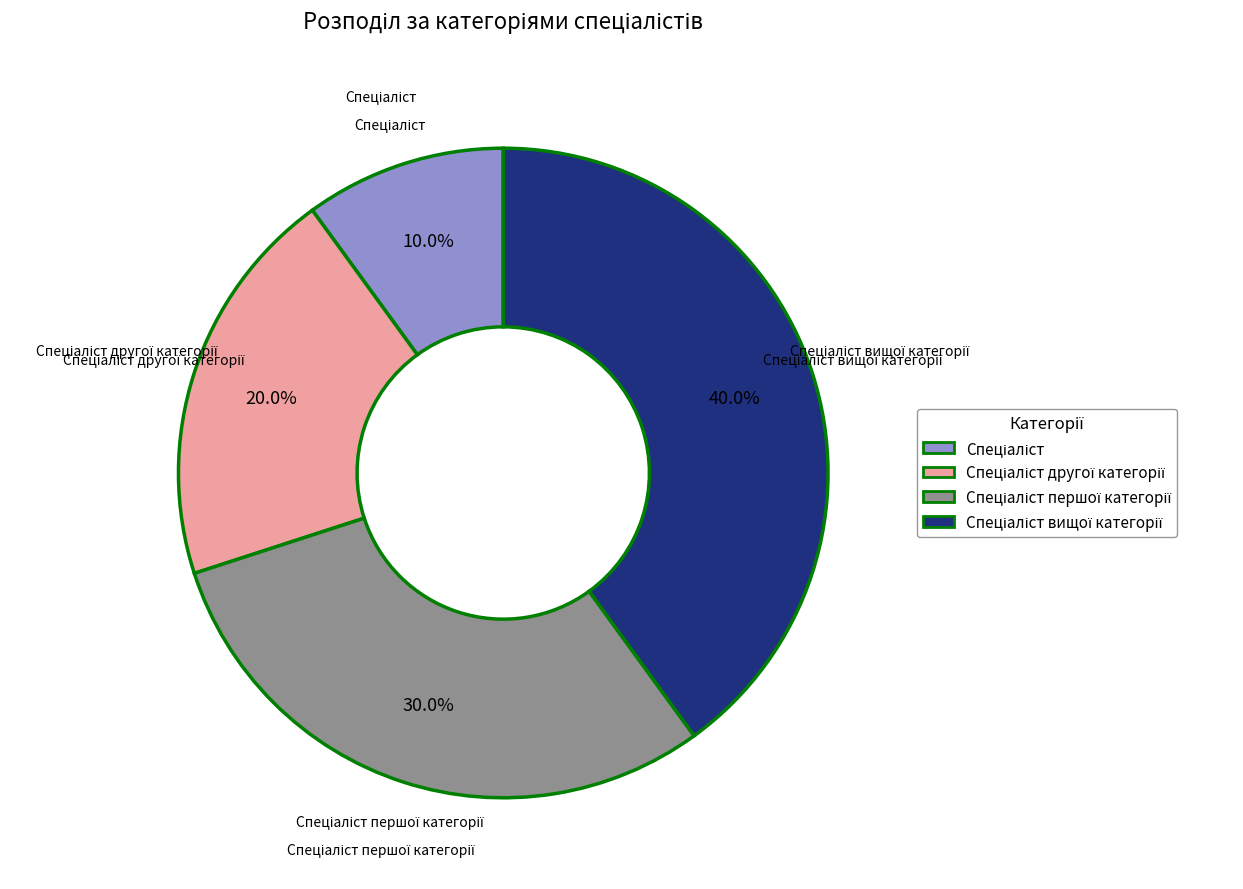

Is there any slice that represents more than half of the pie?

No